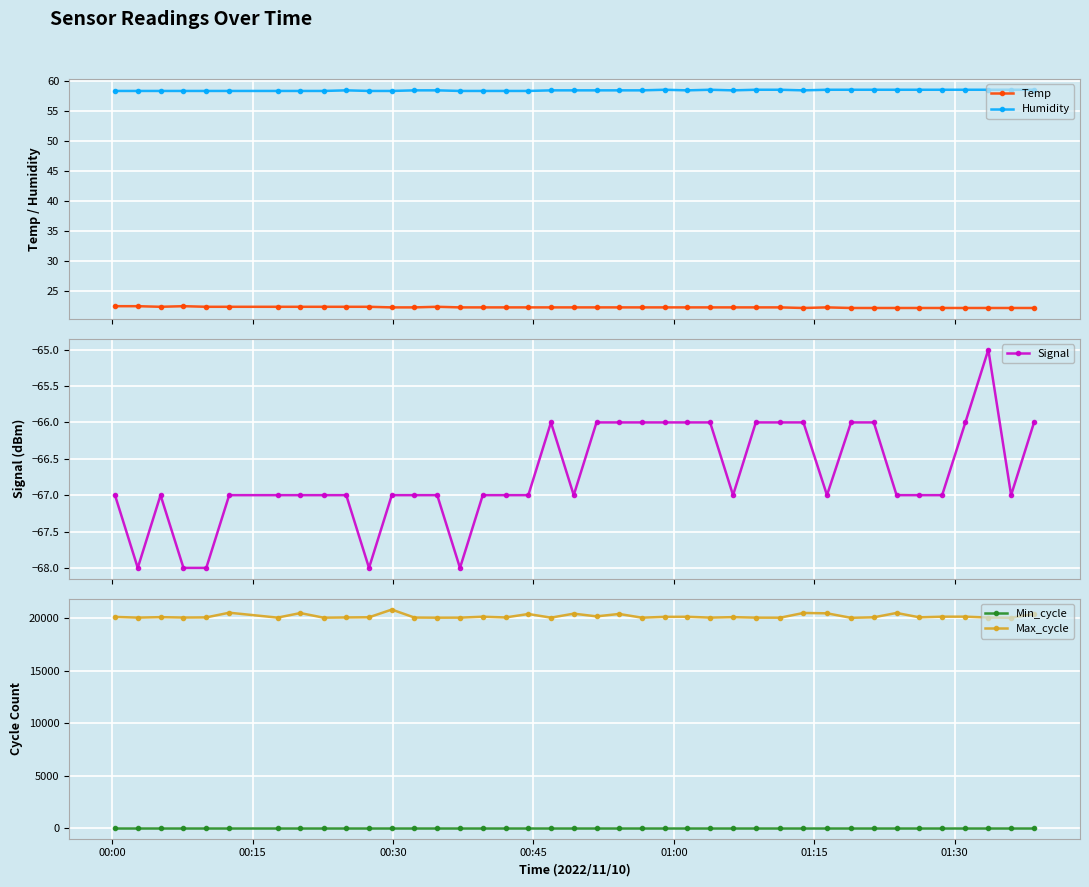

How many series are shown in this chart?

5